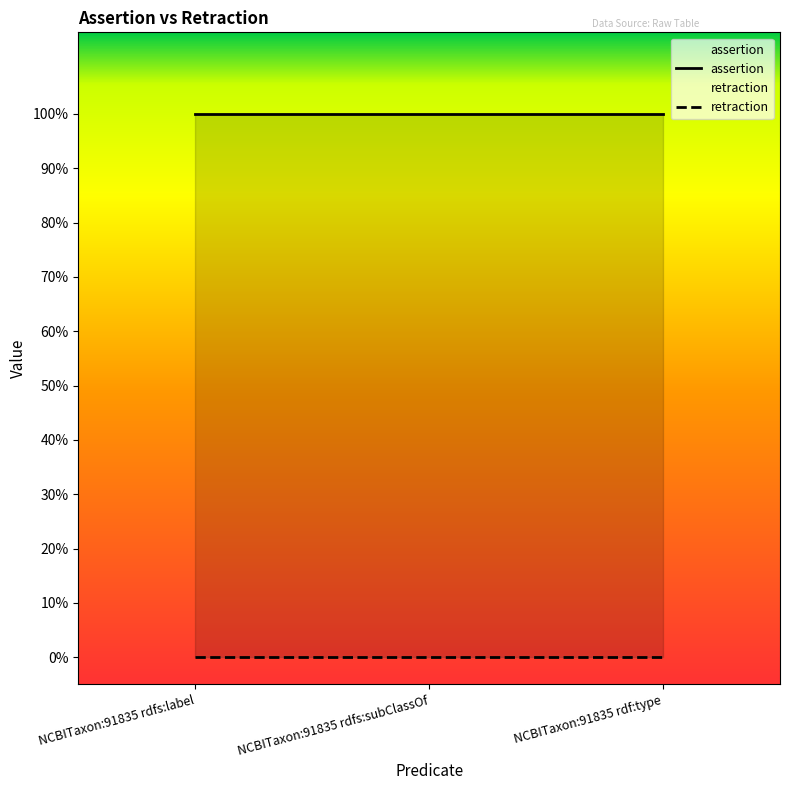

Reading right to left, list all the values displayed in this chart.

assertion: 1	1	1
retraction: 0	0	0